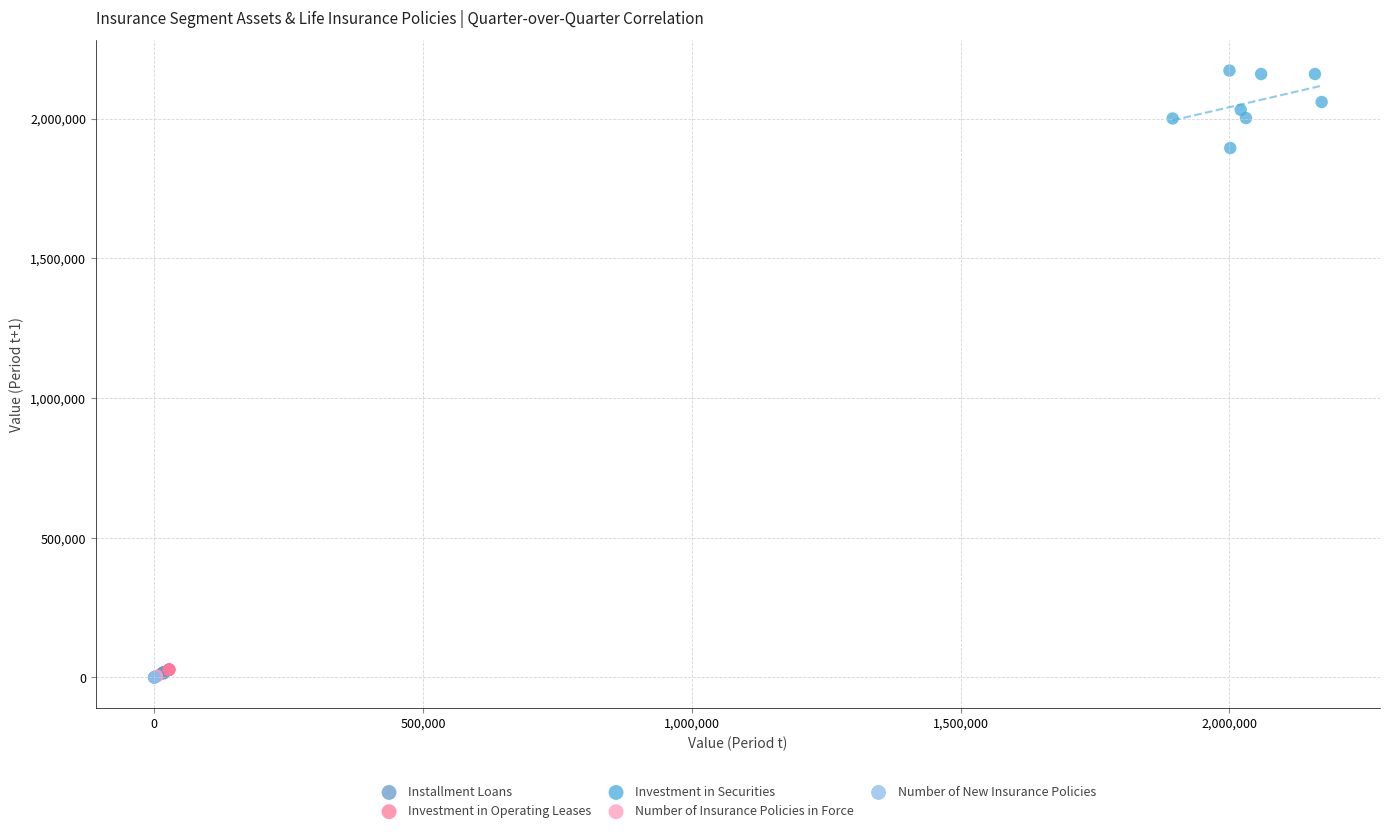

Which series contains the highest Y value?

Investment in Securities